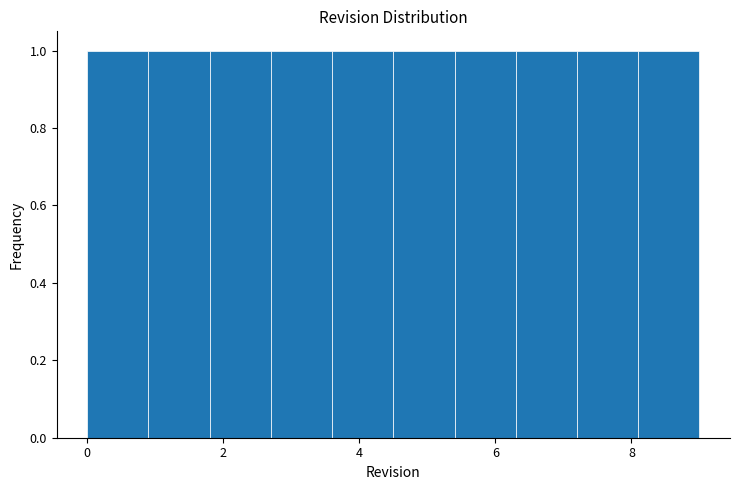

Reading left to right, transcribe this chart: for each bar, give the range it covers on the x-axis and its height. Neither the bar edges nor the heights are printed on the chart, so give them approximately, as read against the axes.

0.0 to 0.9: 1
0.9 to 1.8: 1
1.8 to 2.7: 1
2.7 to 3.6: 1
3.6 to 4.5: 1
4.5 to 5.4: 1
5.4 to 6.3: 1
6.3 to 7.2: 1
7.2 to 8.1: 1
8.1 to 9.0: 1